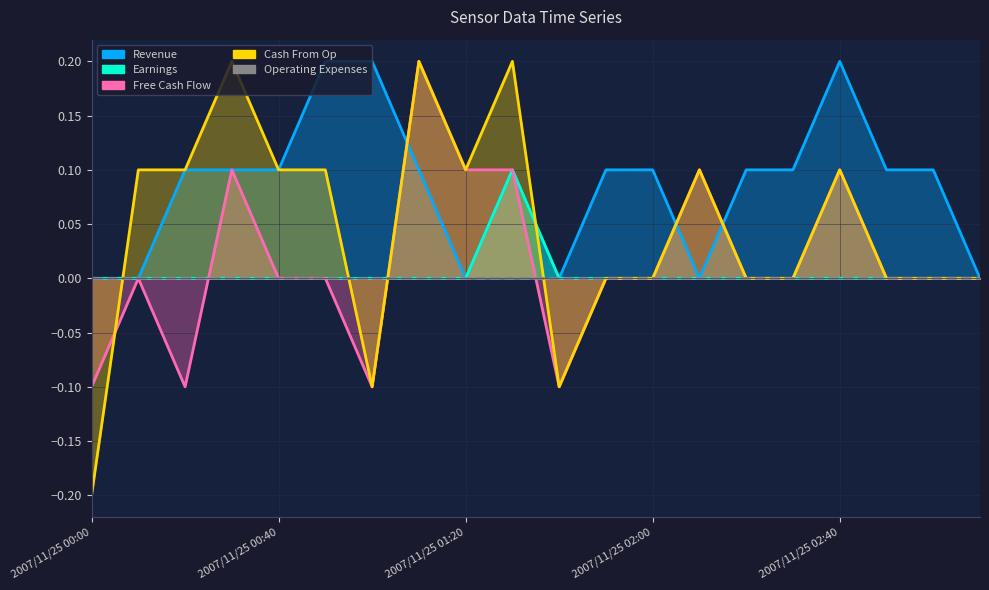

How many times do Cash From Op and Free Cash Flow cross each other?

1